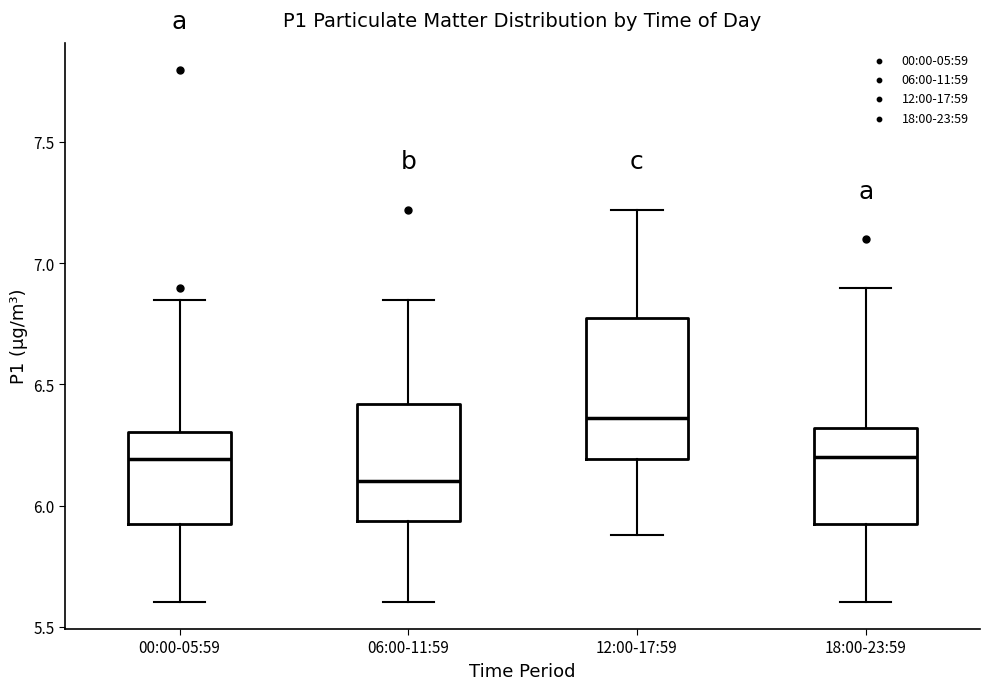

Which box's median line is the lowest?

06:00-11:59